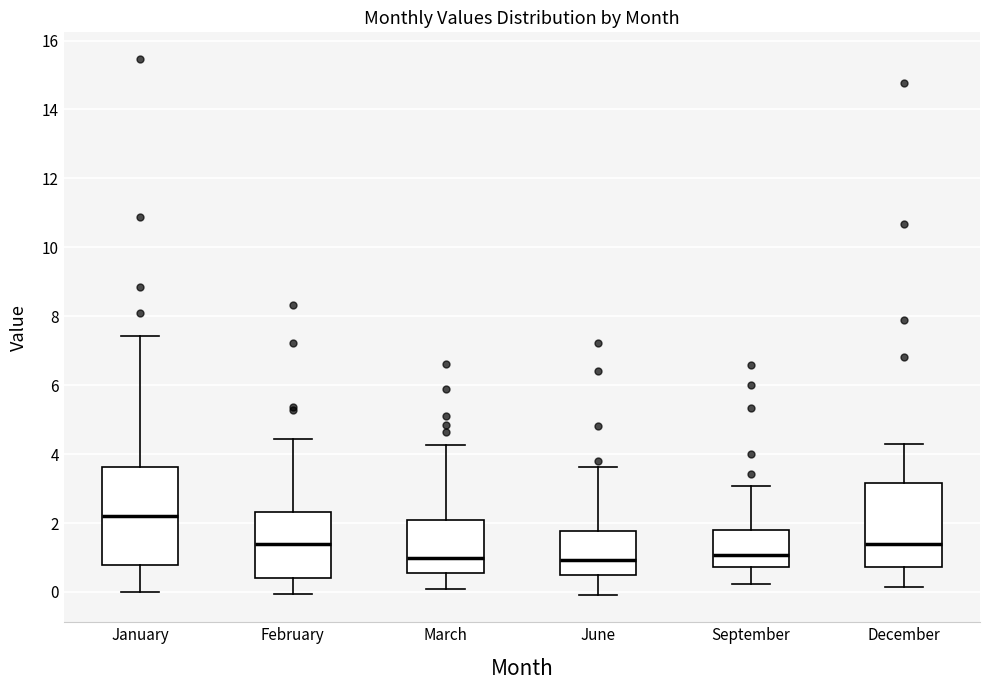

Reading left to right, read every box against the y-axis: the position of its median line, the range the box covers, and the ends of its whiskers. The values are not printed on the chart, so give them approximately, as read against the axis.

January: median 2.2, box 0.8 to 3.6, whiskers 0.0 to 7.4
February: median 1.4, box 0.4 to 2.4, whiskers 0.0 to 4.4
March: median 1.0, box 0.6 to 2.0, whiskers 0.2 to 4.2
June: median 1.0, box 0.4 to 1.8, whiskers 0.0 to 3.6
September: median 1.0, box 0.8 to 1.8, whiskers 0.2 to 3.0
December: median 1.4, box 0.8 to 3.2, whiskers 0.2 to 4.2